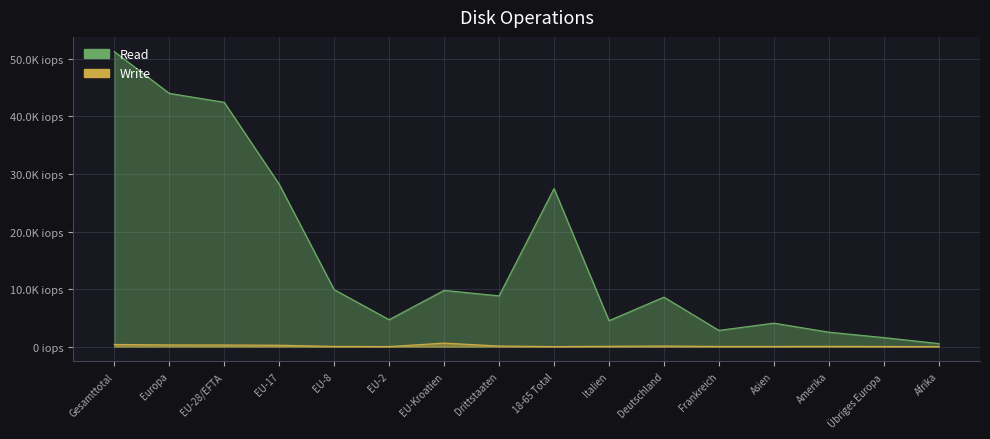

Does the chart display data point markers on the line(s)?

No